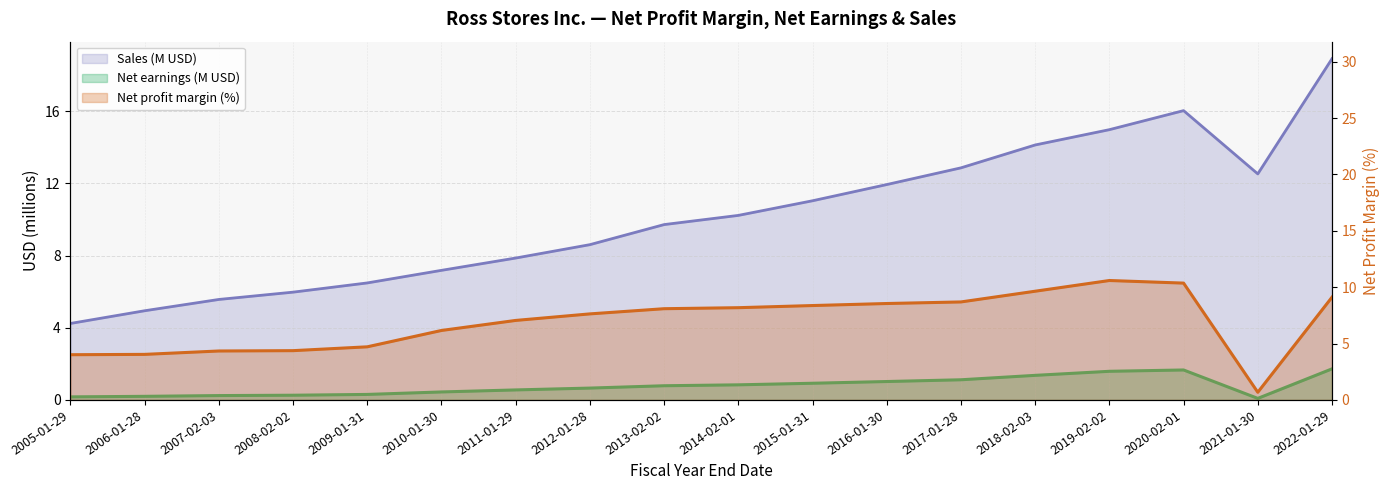

At which category does Net profit margin reach its first local peak?

2019-02-02